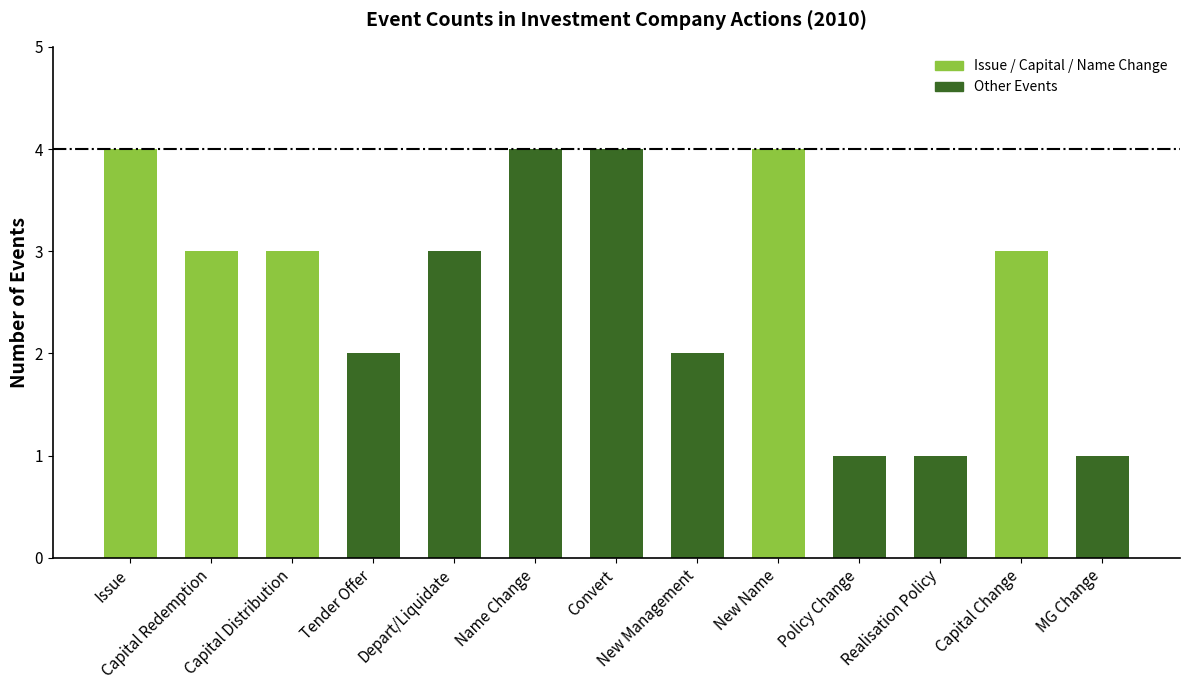

Does the chart contain stacked bars?

No